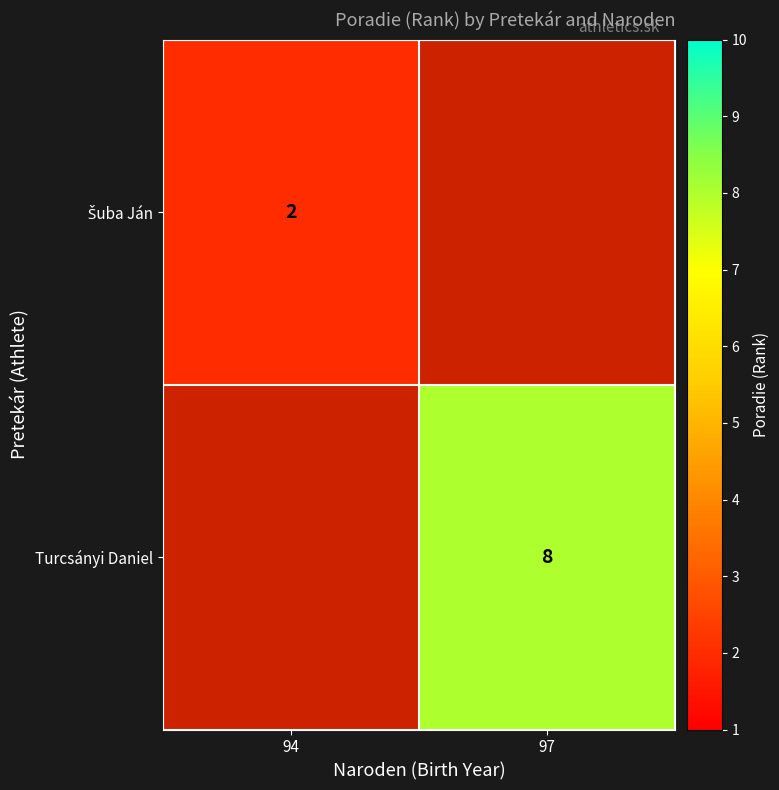

How many series are shown in this chart?

2